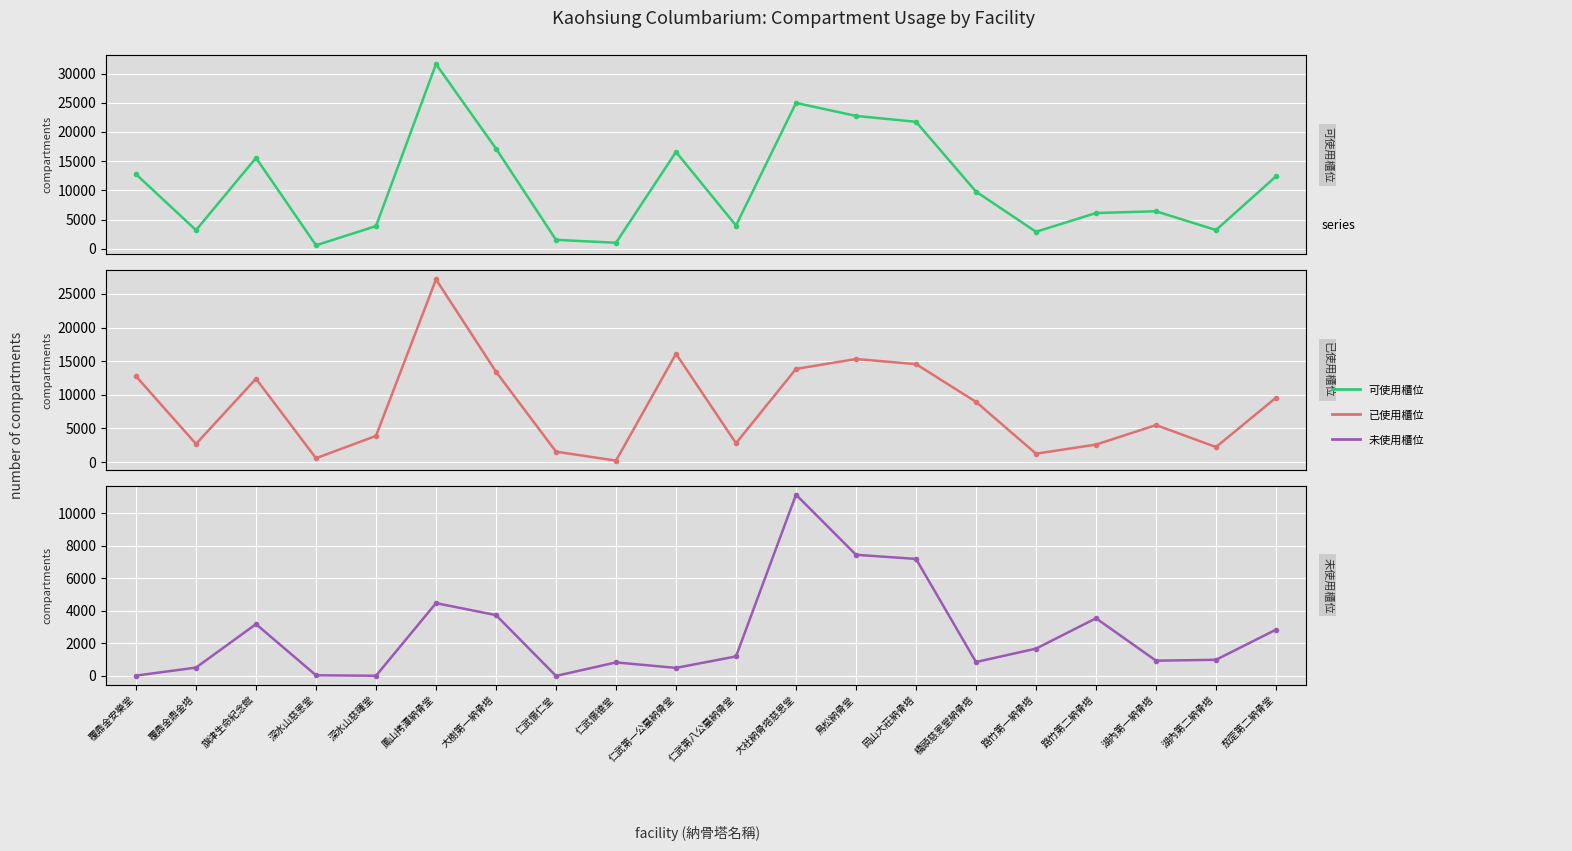

The 可使用櫃位 series shows 3904 at 深水山慈暉堂. True or false?

True